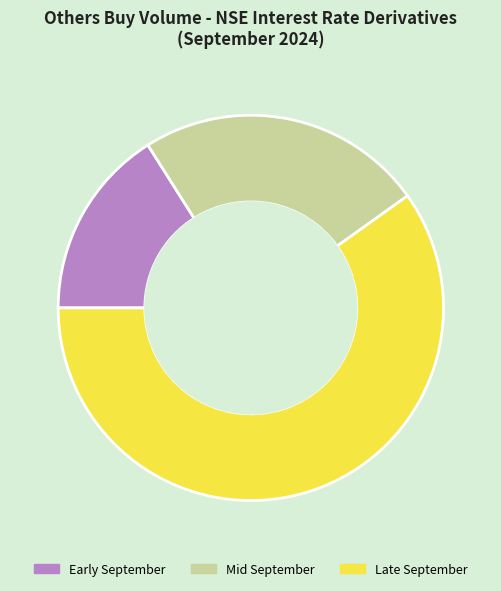

Which category has the biggest portion of the pie?

Late September